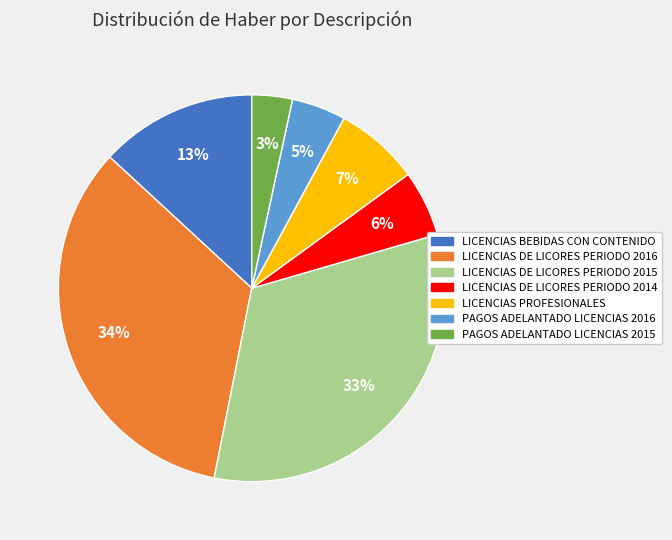

Which has a higher value, PAGOS ADELANTADO LICENCIAS 2016 or LICENCIAS DE LICORES PERIODO 2016?

LICENCIAS DE LICORES PERIODO 2016